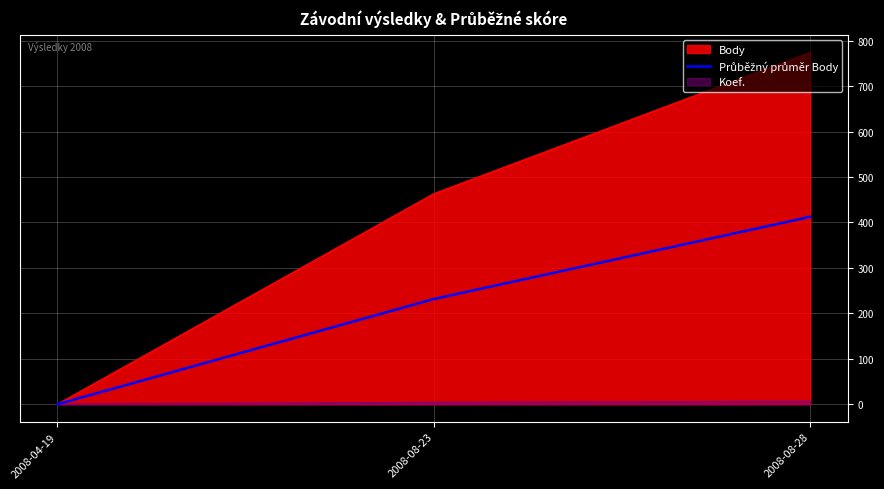

What position from the right is 2008-08-23?

2